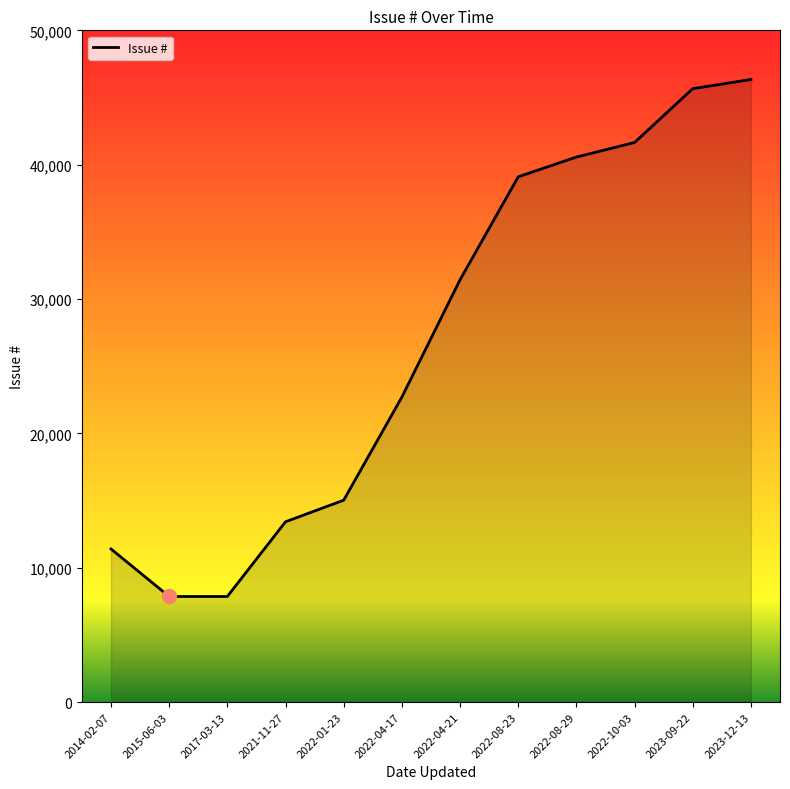

What is the smallest value displayed?

7859